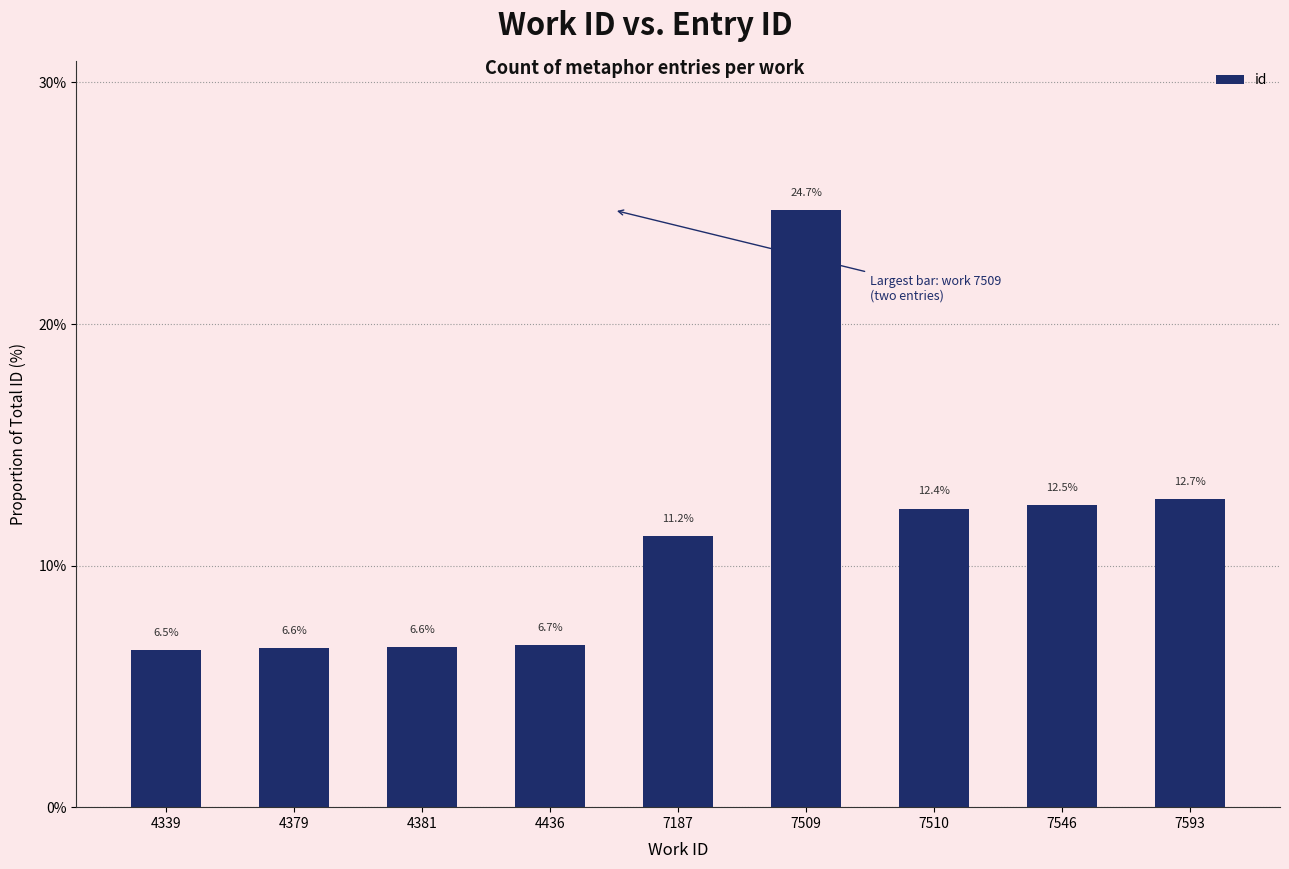

Which label corresponds to the smallest value in the chart?

4339